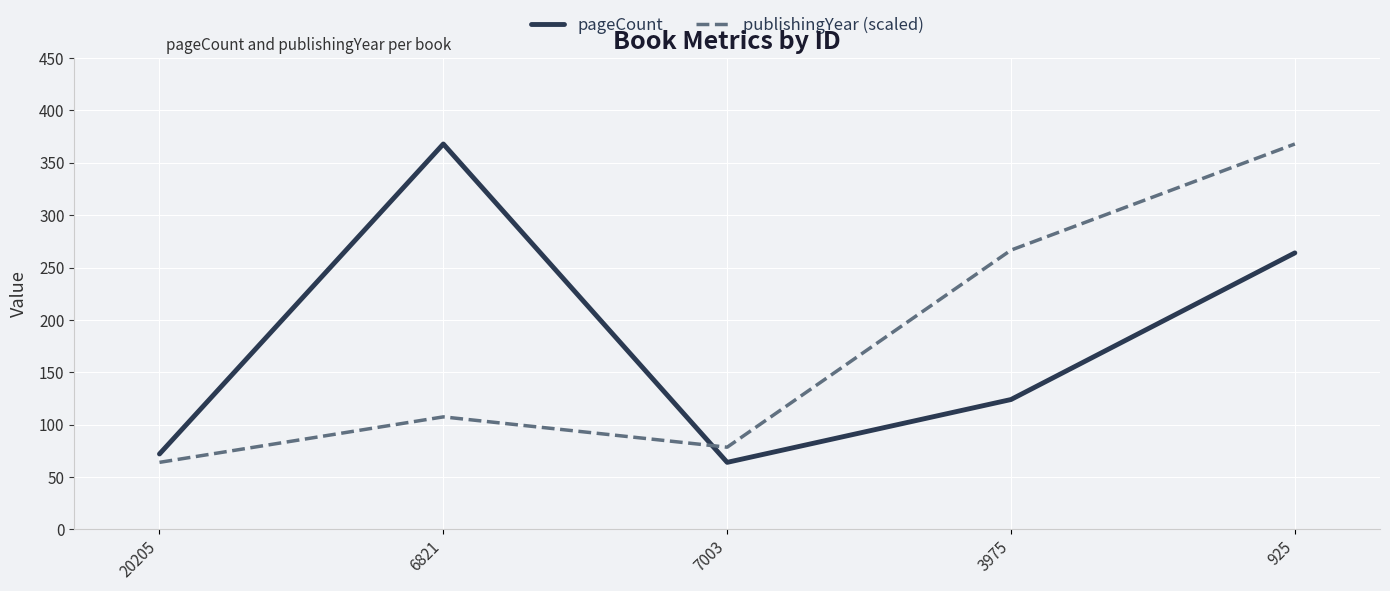

The pageCount series shows 124.0 at 3975. True or false?

True